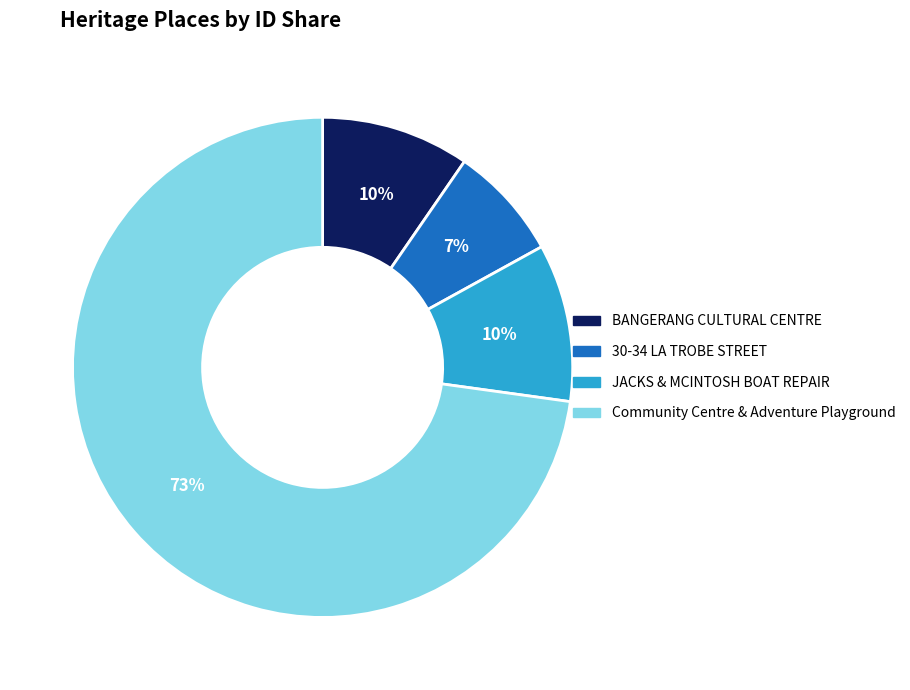

Is there a majority slice in this chart?

Yes